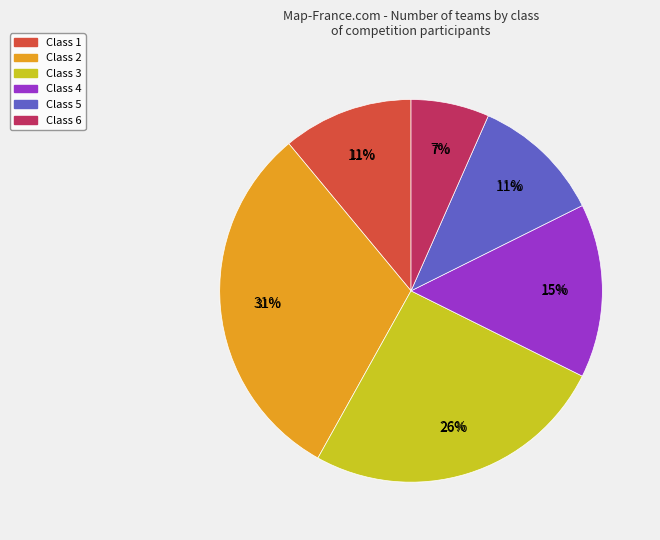

How many slices are in this pie chart?

6